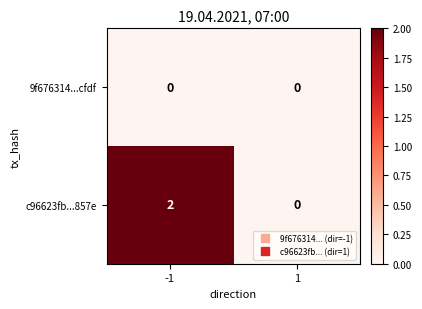

Which series changed the most between -1 and 1?

c96623fb...857e